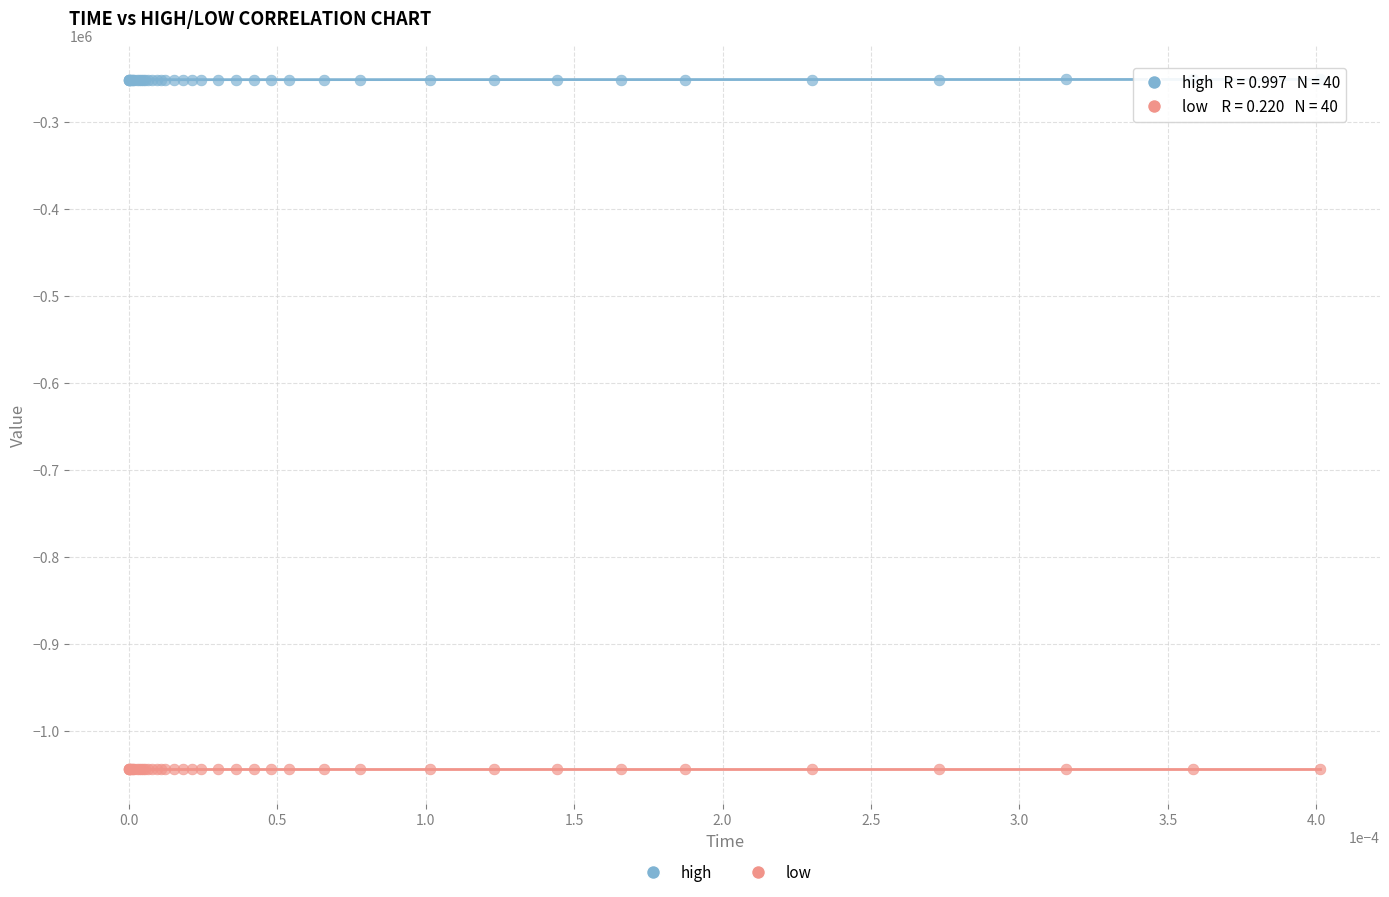

Which series contains the lowest Y value?

low